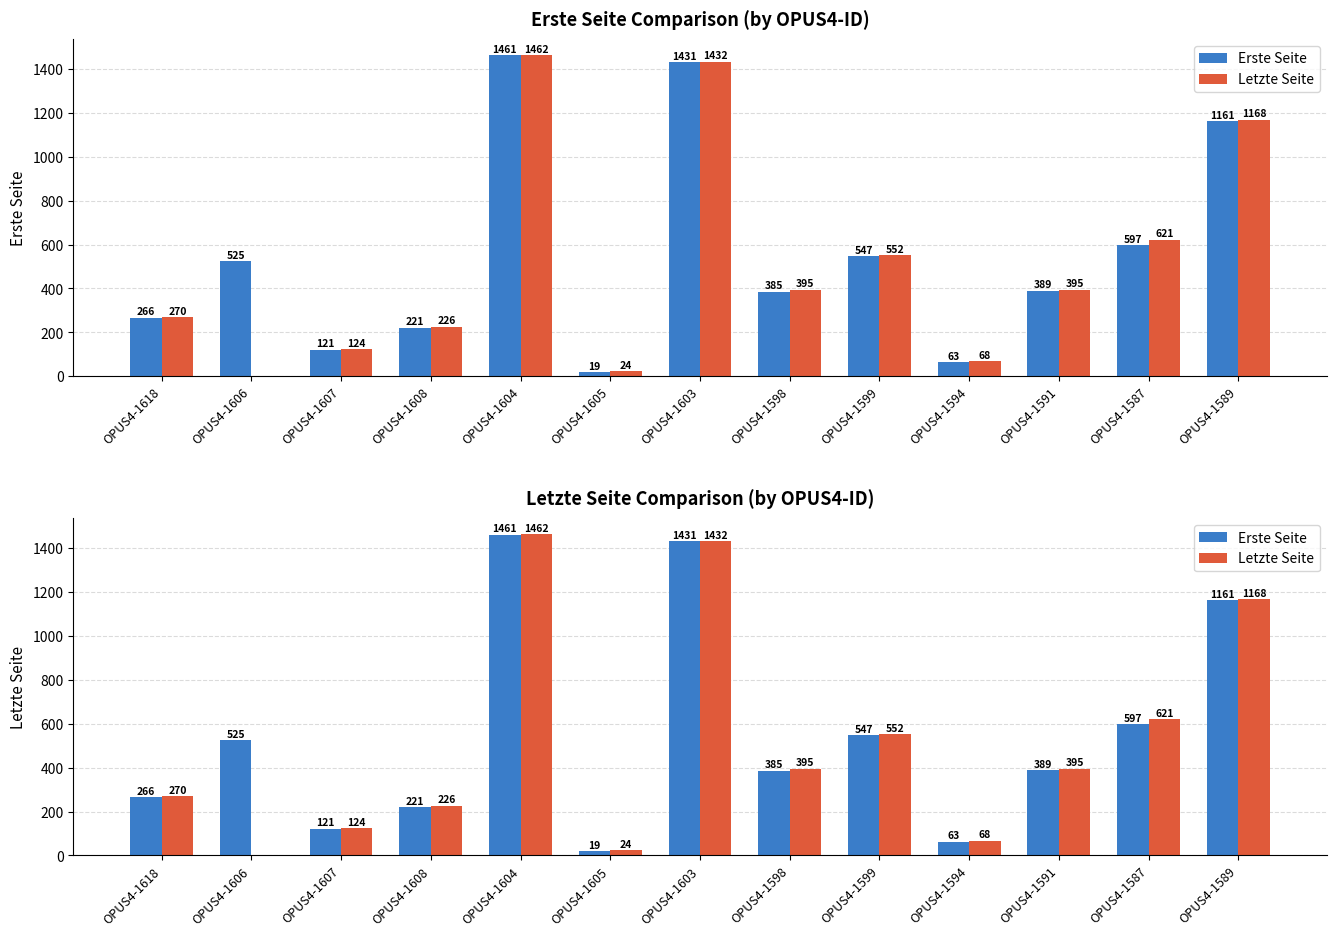

Which series changed the most between OPUS4-1603 and OPUS4-1594?

Erste Seite